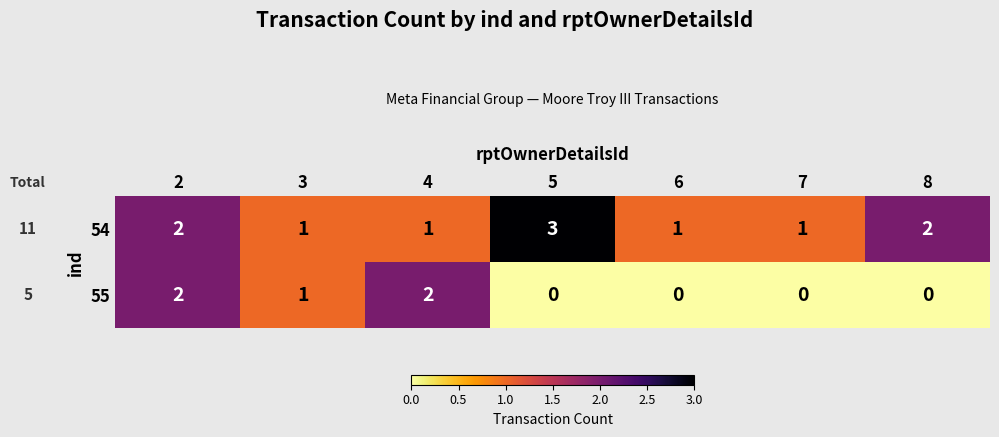

What is the sum of the 54 values at 8 and 3?

3